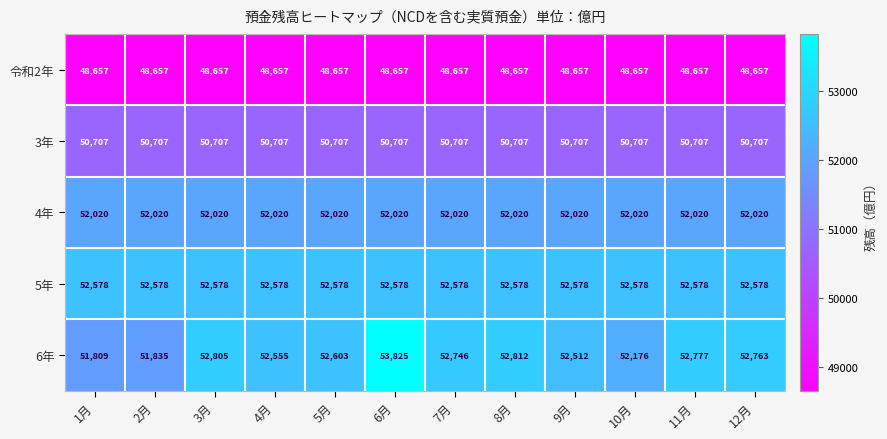

Which series has the largest range (max minus min)?

6年